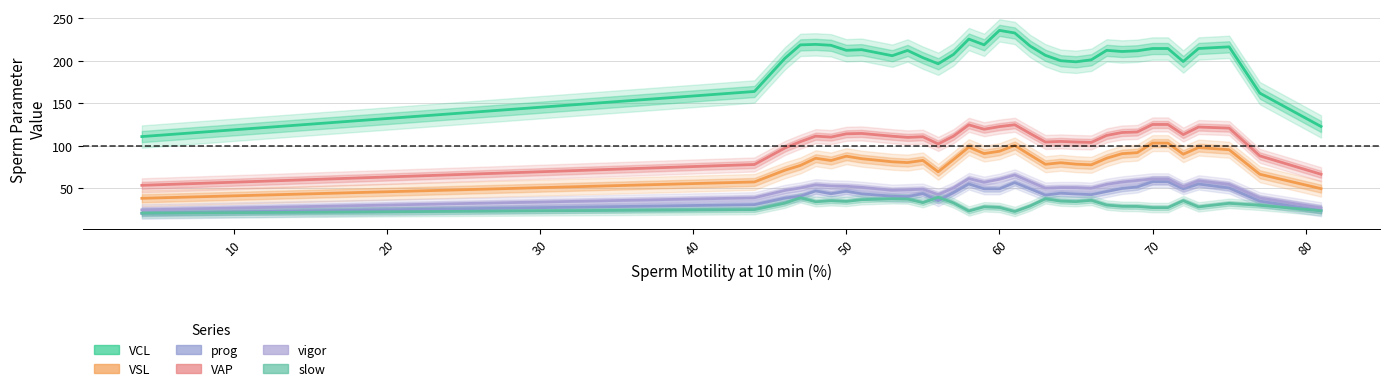

Which series has the widest spread of values?

sperm_VCL_10